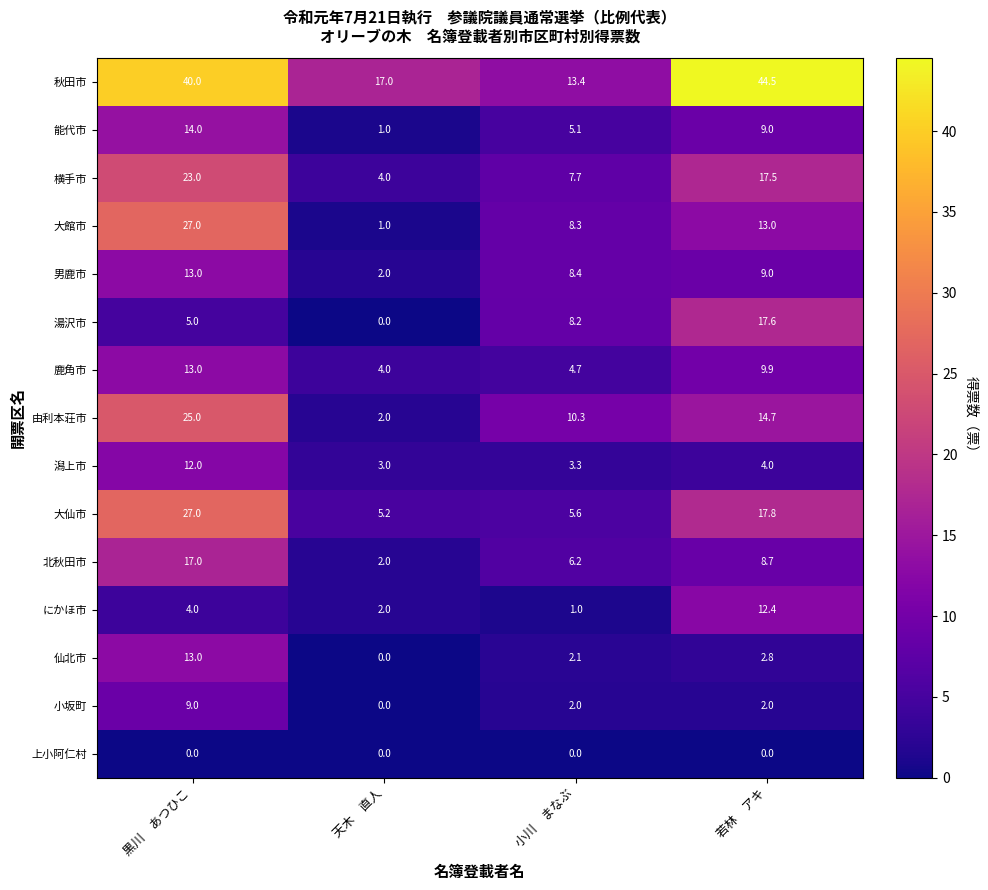

At which label does 大館市 reach its peak?

黒川　あつひこ